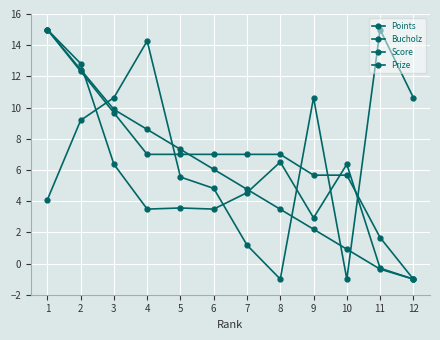

Does the chart have visible grid lines?

Yes